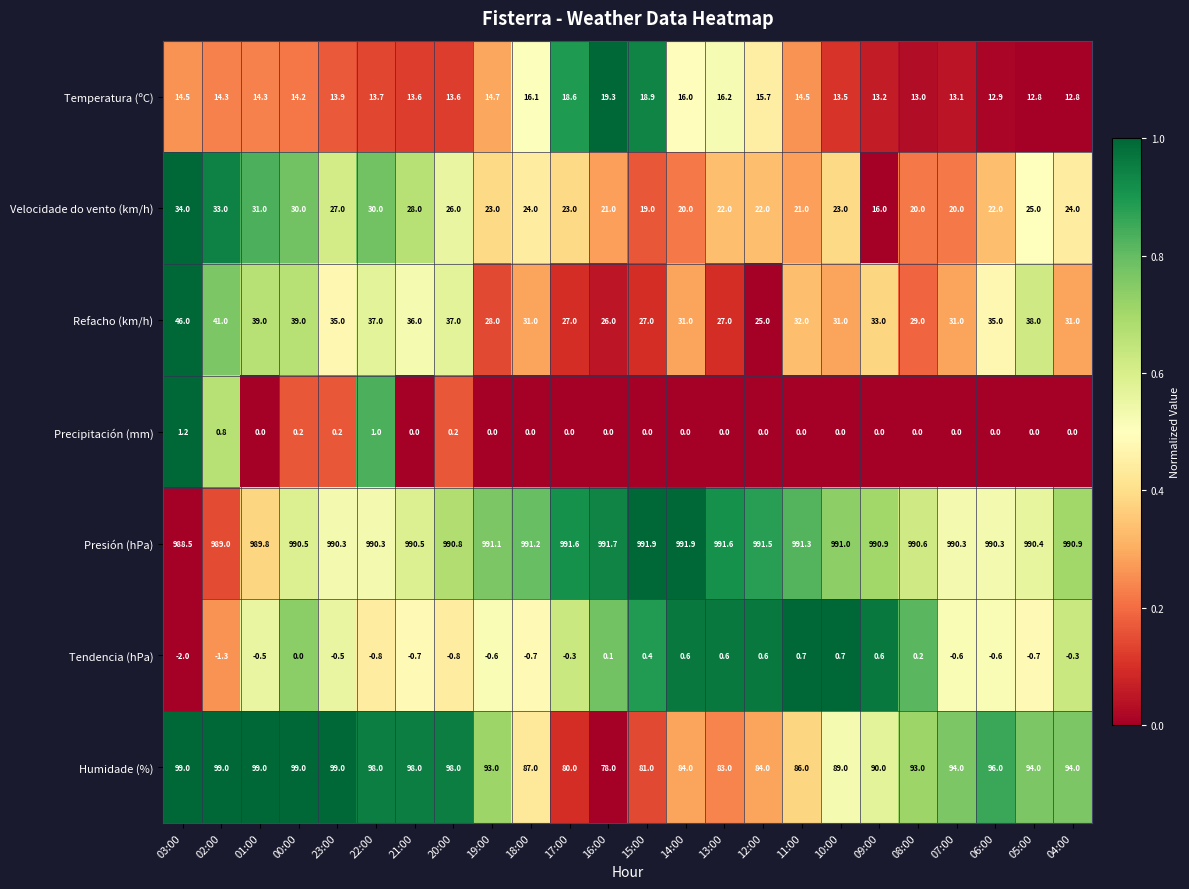

How many data points does each series have?

24